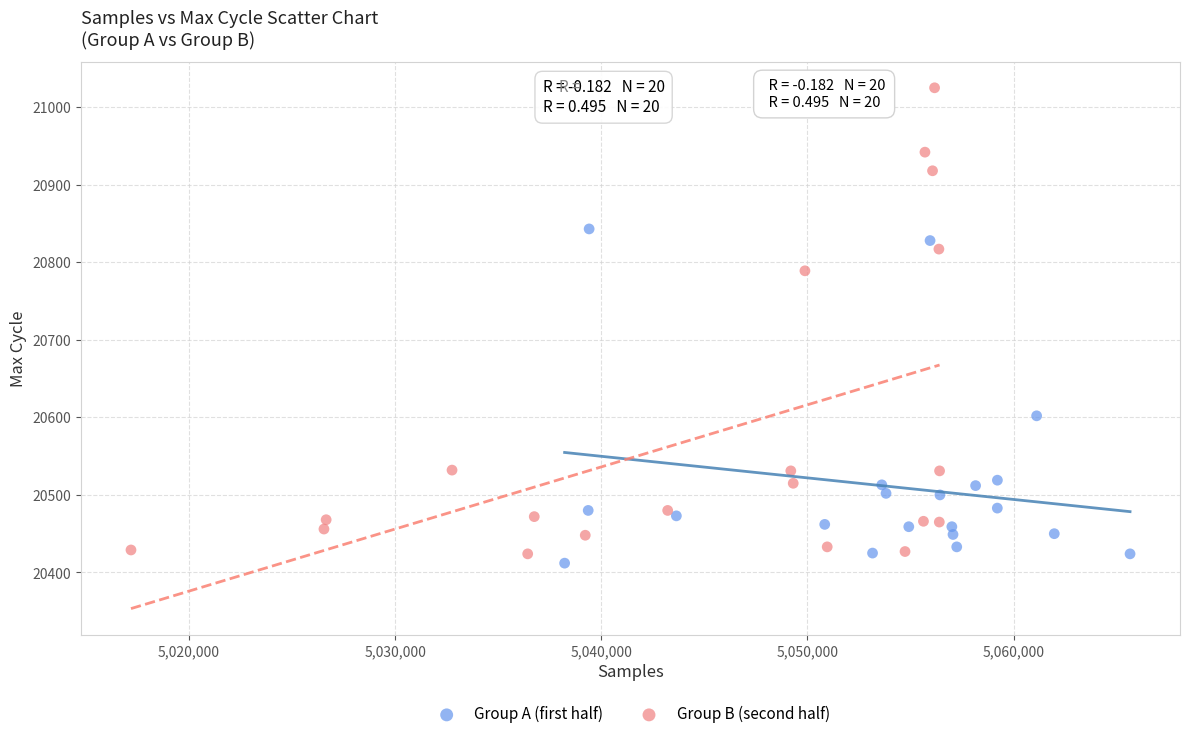

Which series has the widest spread of Y values?

Group B (second half)